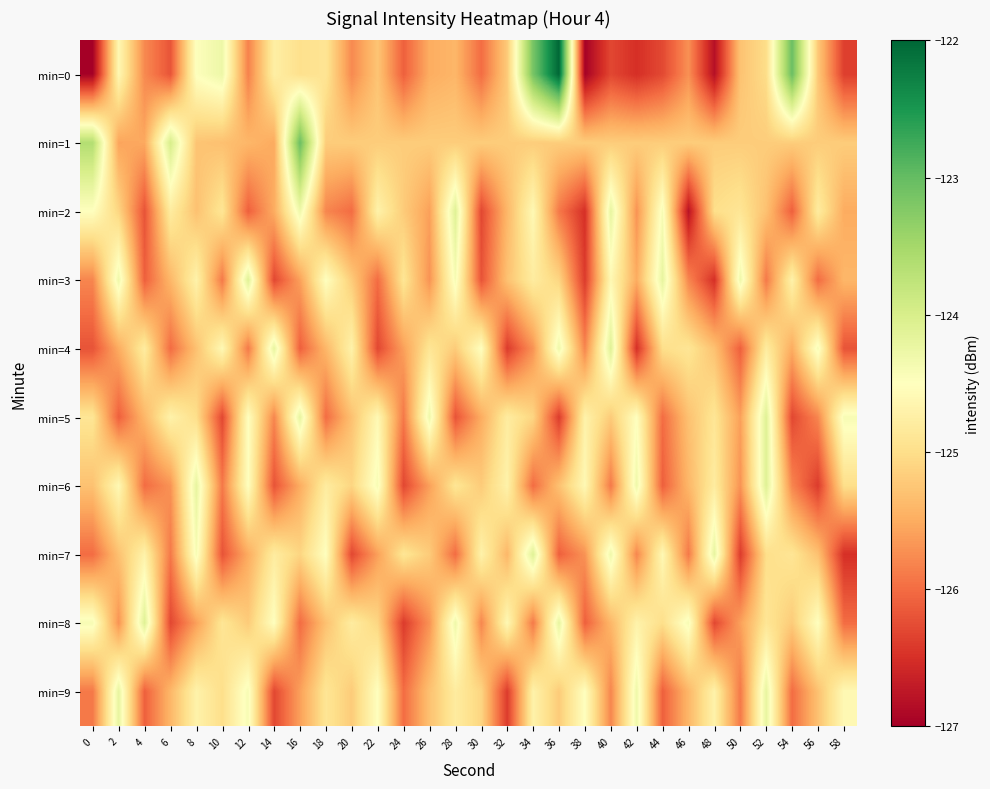

What is the difference between the highest and lowest values at 46?

2.4